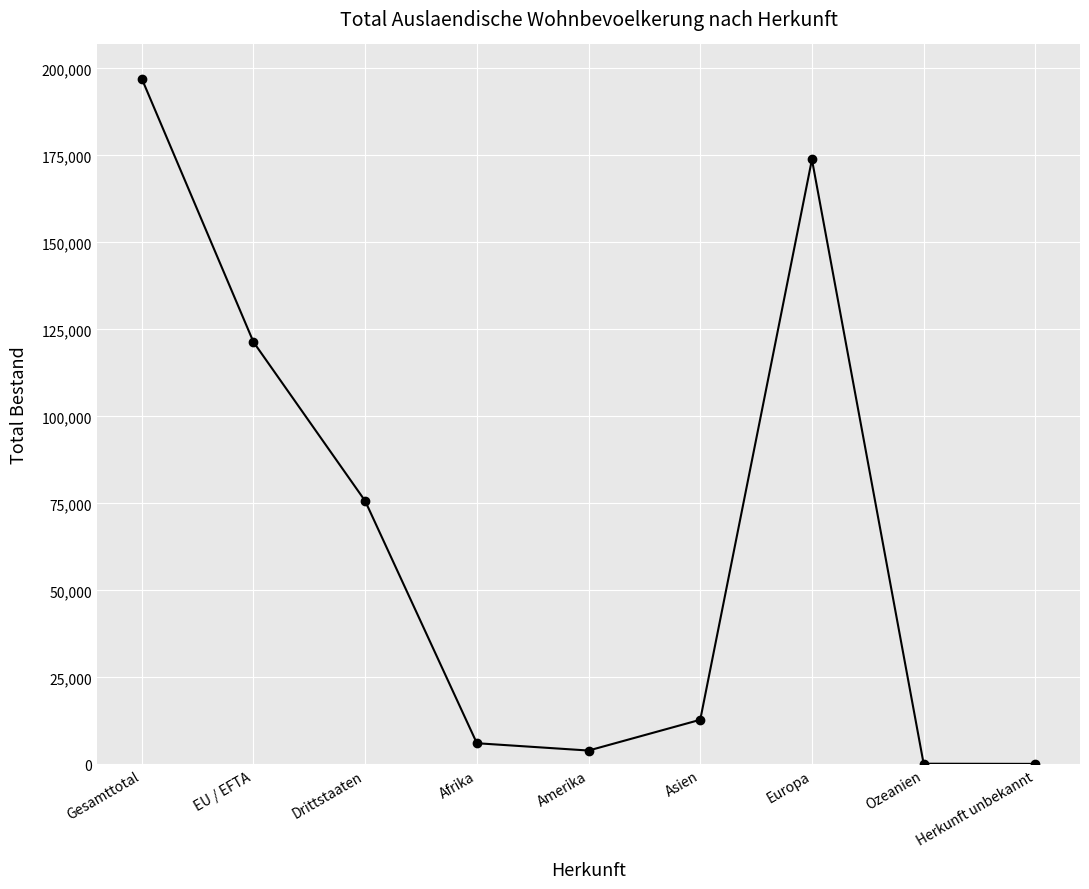

What is the value of the 4th point from the left?

6080